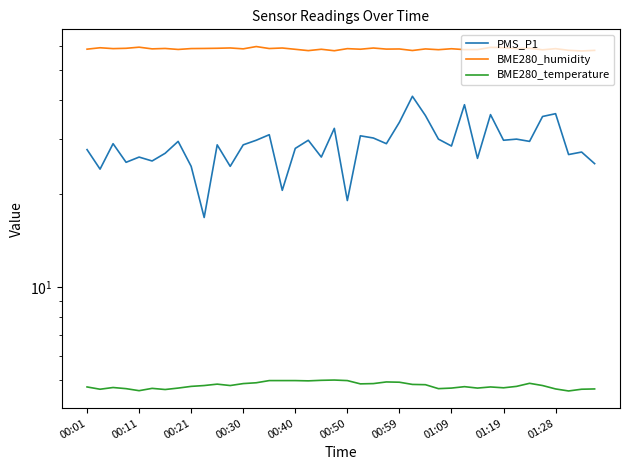

Does the chart have visible grid lines?

No